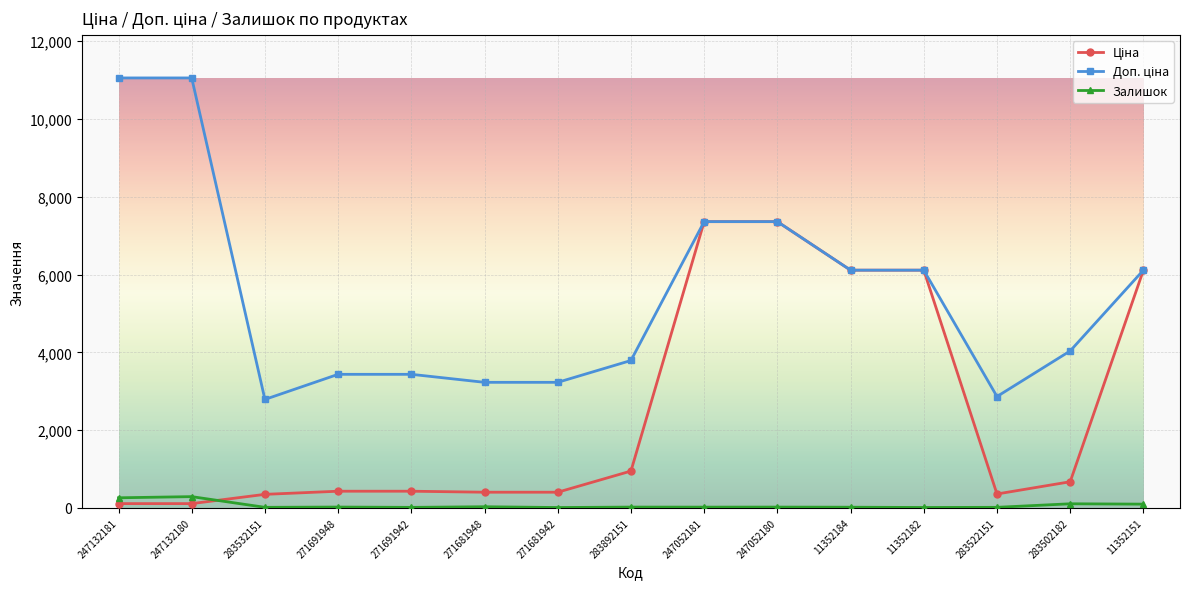

What is the difference between the highest and lowest values at 247052180?

7339.2